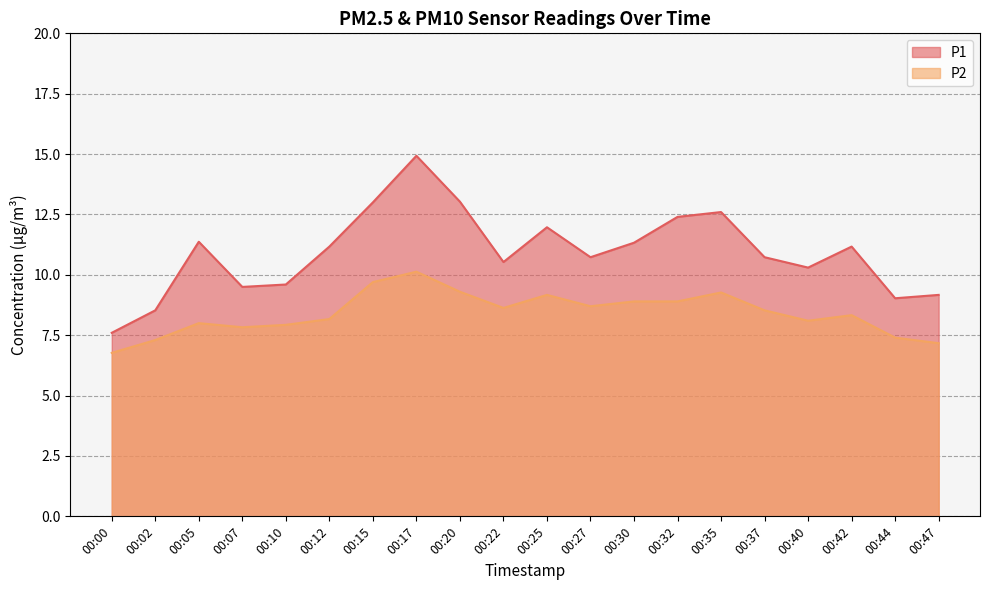

The P2 series shows 13.4 at 00:10. True or false?

False